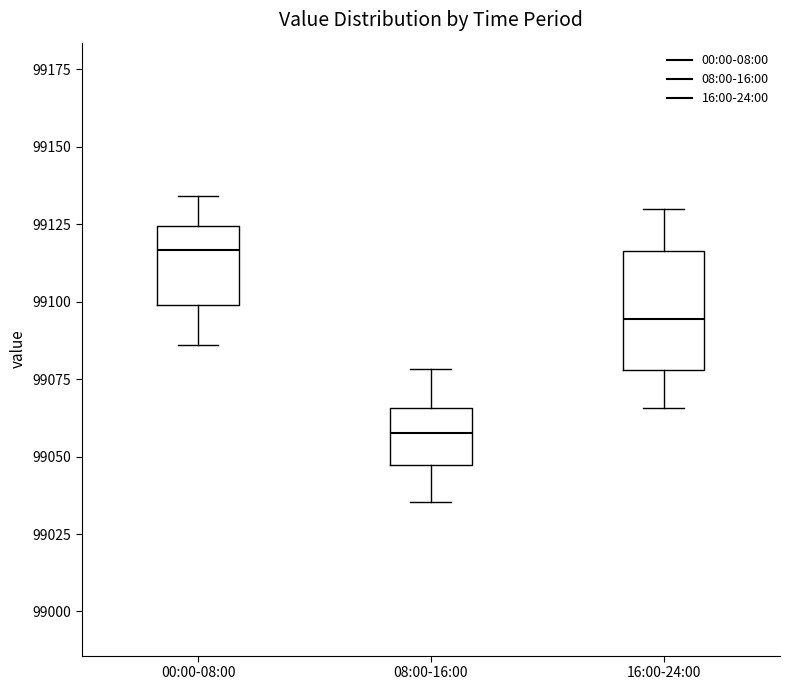

Reading left to right, transcribe this box plot: for each box, give where its median line is, the range the box spans, and where its two whiskers end, as read against the y-axis. The values are not printed on the chart, so give them approximately, as read against the axis.

00:00-08:00: median 99115, box 99100 to 99125, whiskers 99085 to 99135
08:00-16:00: median 99060, box 99045 to 99065, whiskers 99035 to 99080
16:00-24:00: median 99095, box 99080 to 99115, whiskers 99065 to 99130